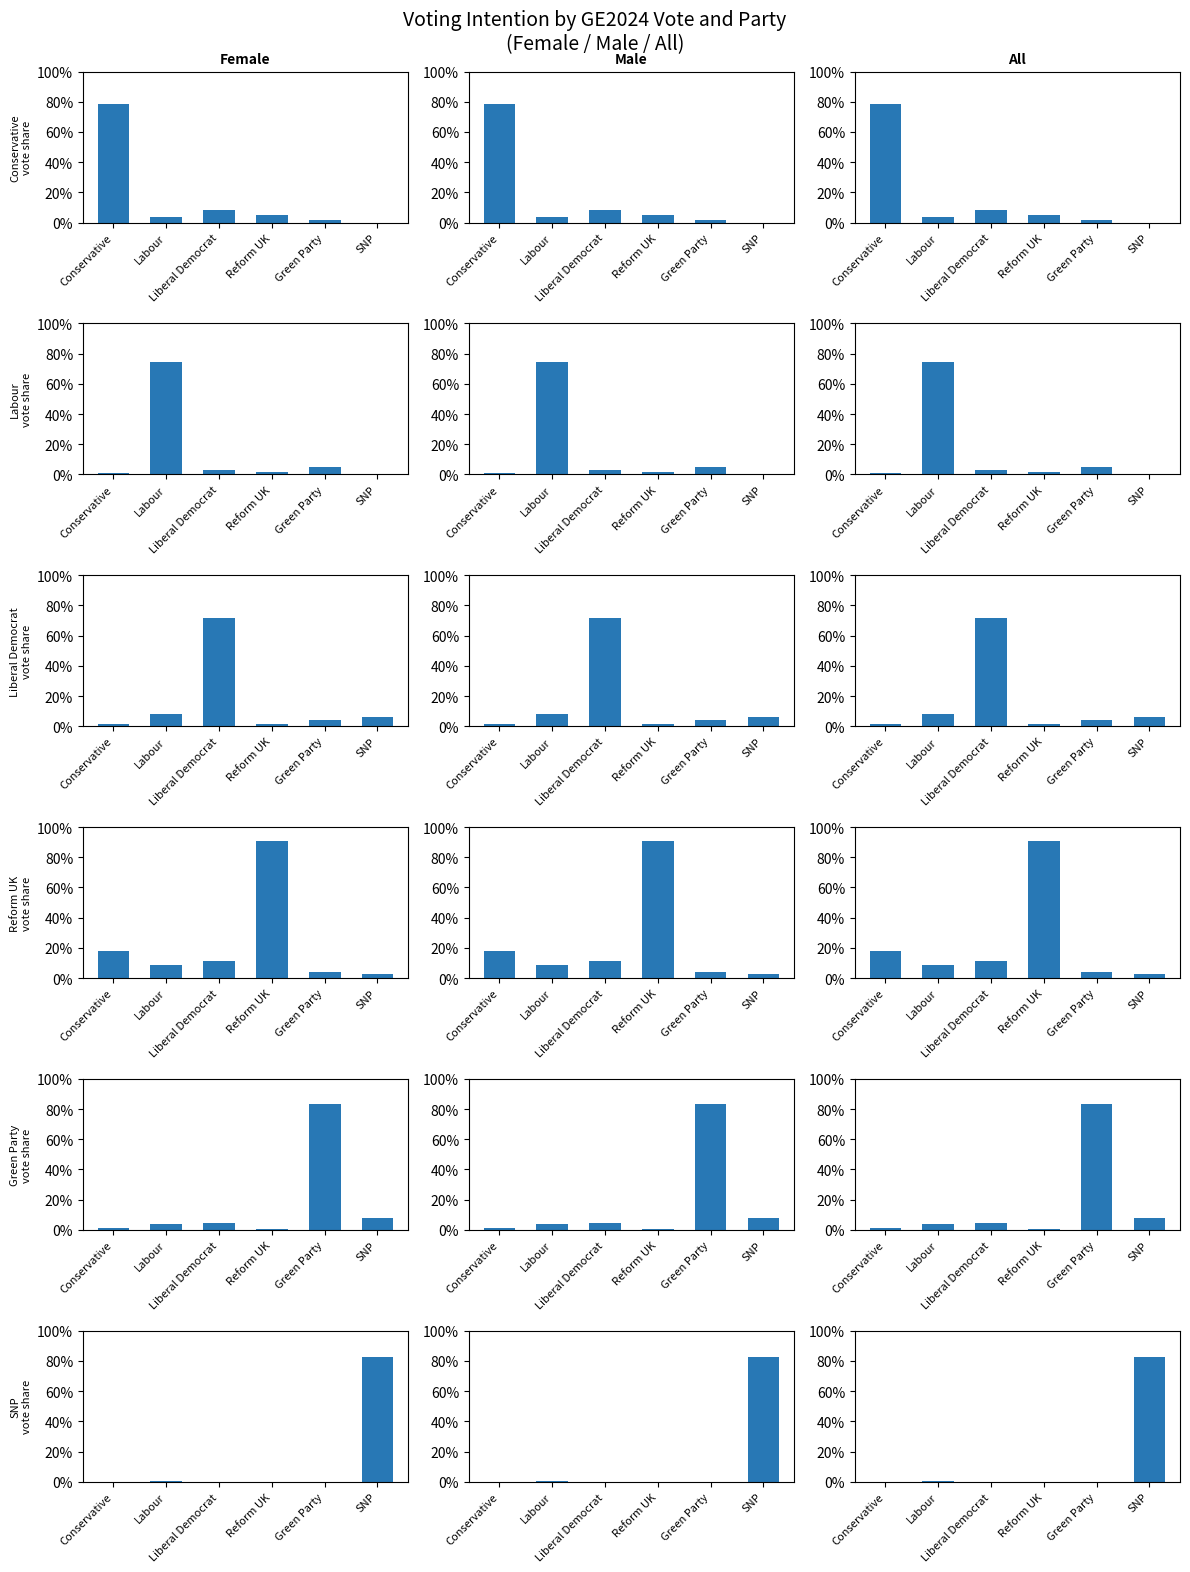

How many categories are shown in the chart?

6